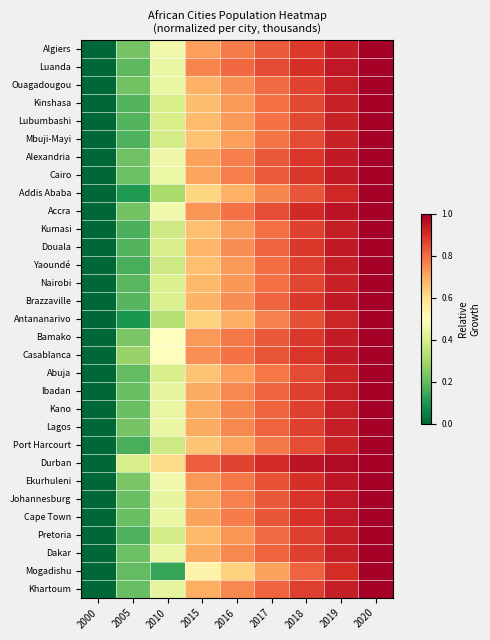

At how many categories does at least one series exceed 0?

8